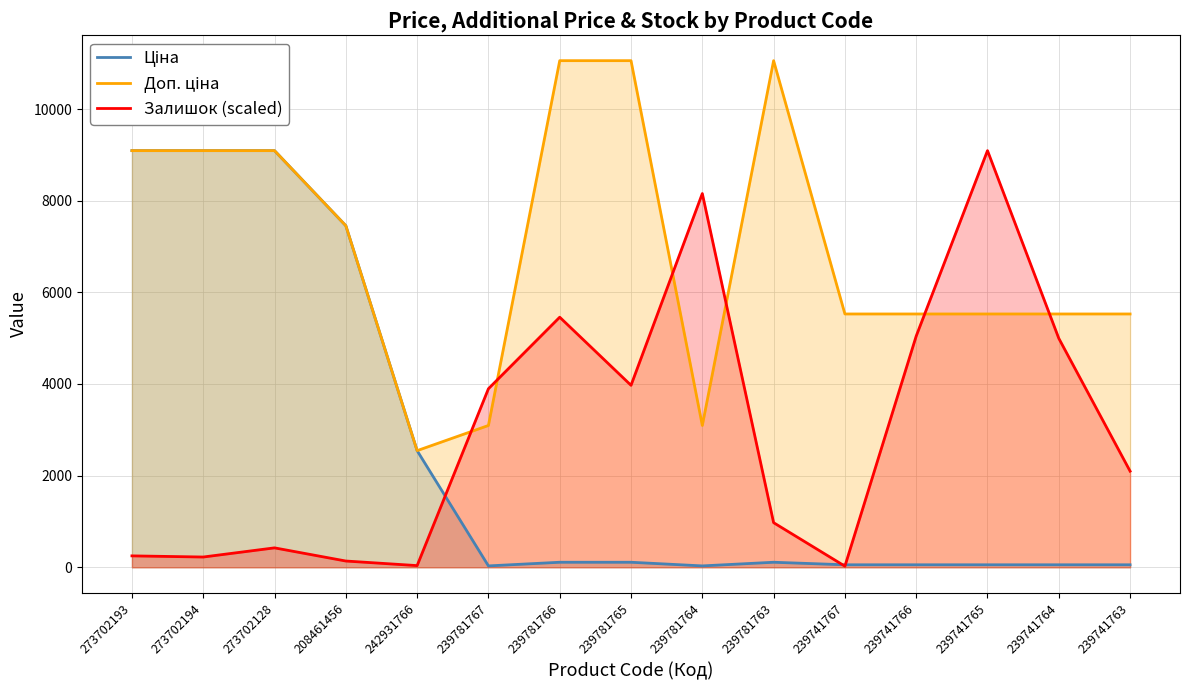

Reading left to right, extract all data points from this chart.

Ціна: 9092.0	9092.0	9092.0	7453.8	2545.8	30.9	110.5	110.5	30.9	110.5	55.3	55.3	55.3	55.3	55.3
Доп. ціна: 9092.0	9092.0	9092.0	7453.8	2546.0	3095.0	11055.0	11055.0	3095.0	11055.0	5528.0	5528.0	5528.0	5528.0	5528.0
Залишок (scaled): 249.8	224.8	424.6	137.4	37.5	3896.6	5457.7	3971.5	8155.3	974.1	25.0	5045.6	9092.0	4995.6	2098.2